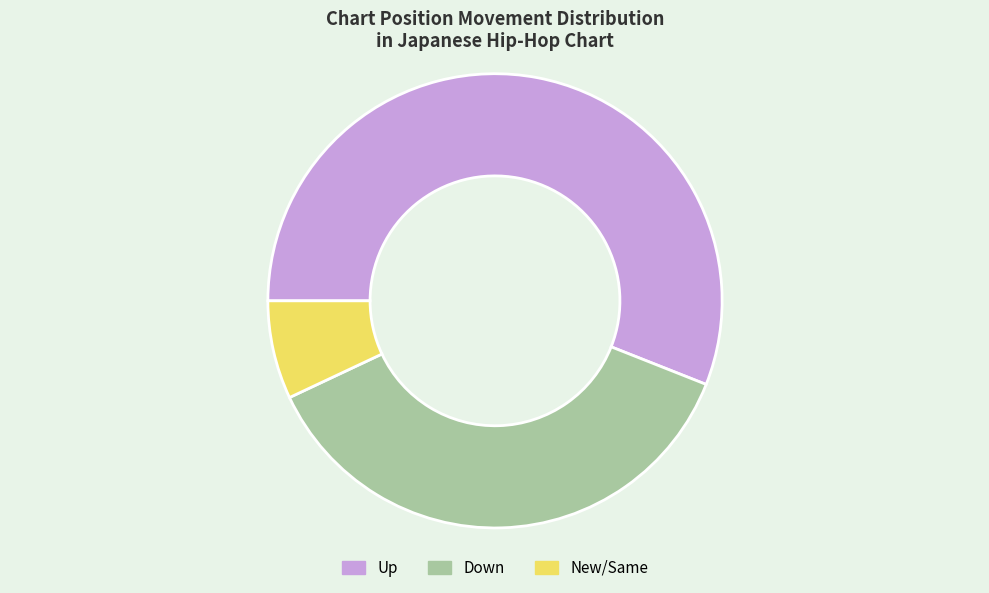

Is the sum of New/Same and Down greater than half?

No